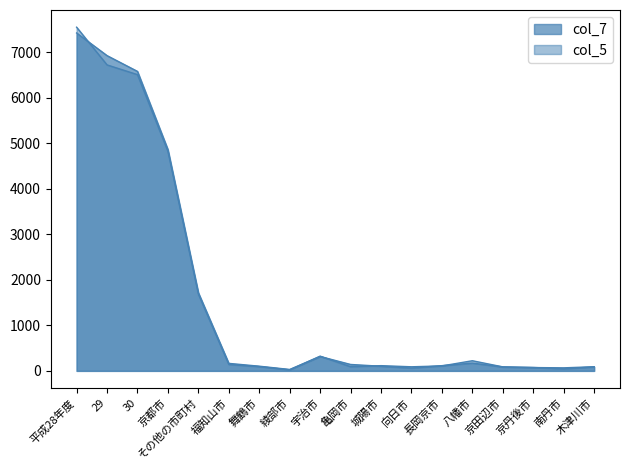

In col_7, how many points are higher than both neighbors (excluding endpoints)?

2